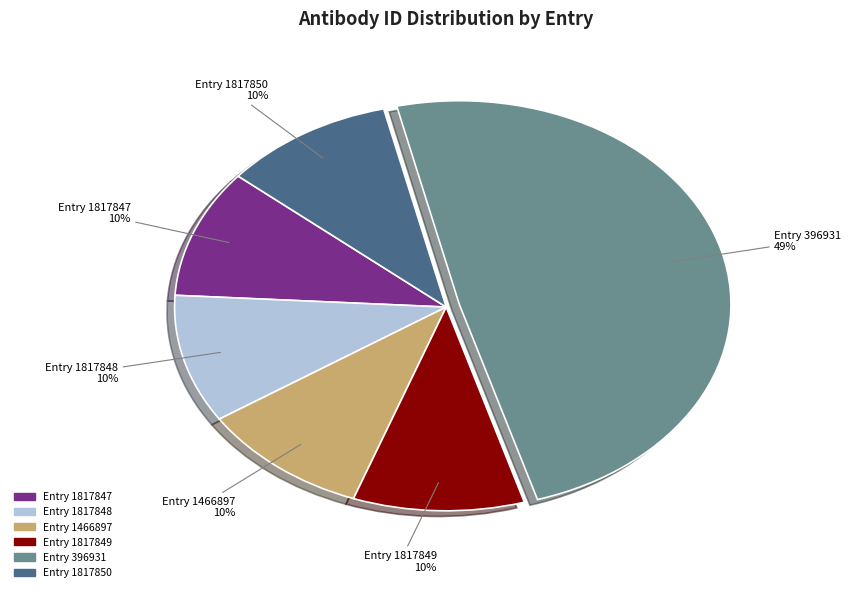

To the nearest percent, what is the difference between the largest and smallest slice percentages?

39%